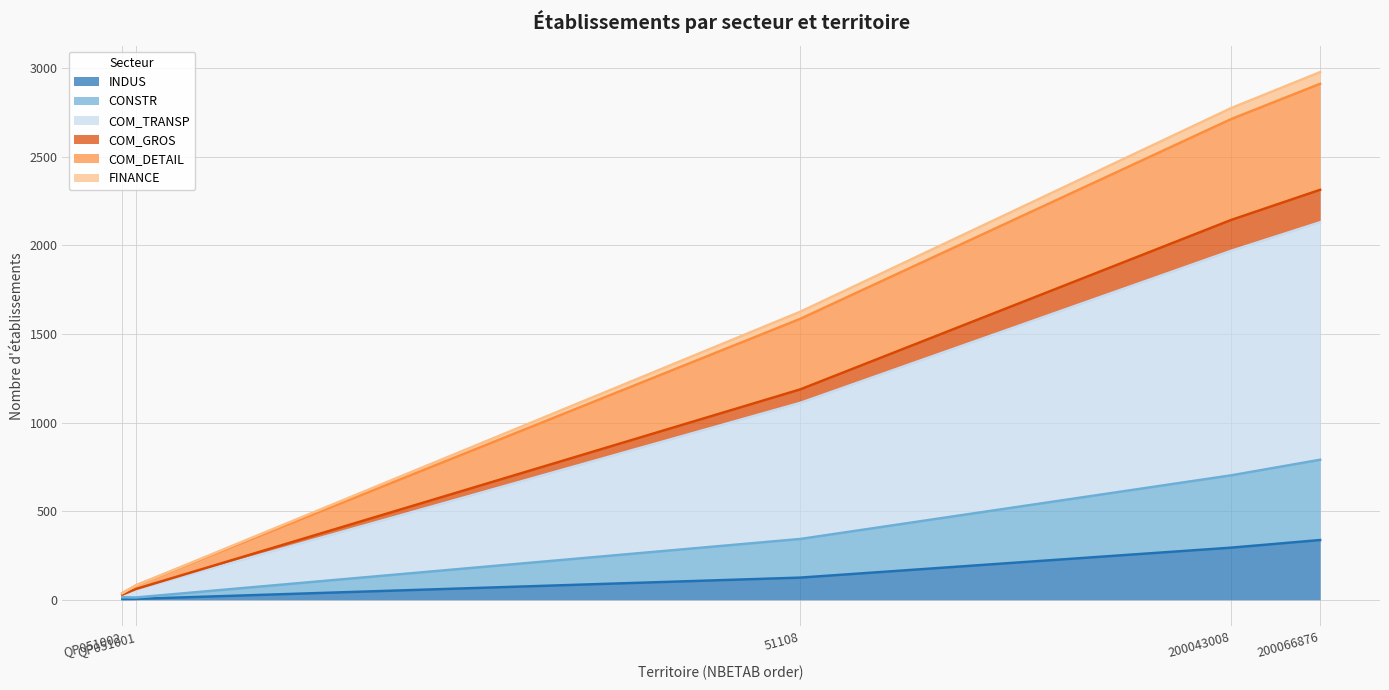

List the labels in order of COM_GROS value, largest first.

200066876, 200043008, 51108, QP051002, QP051001